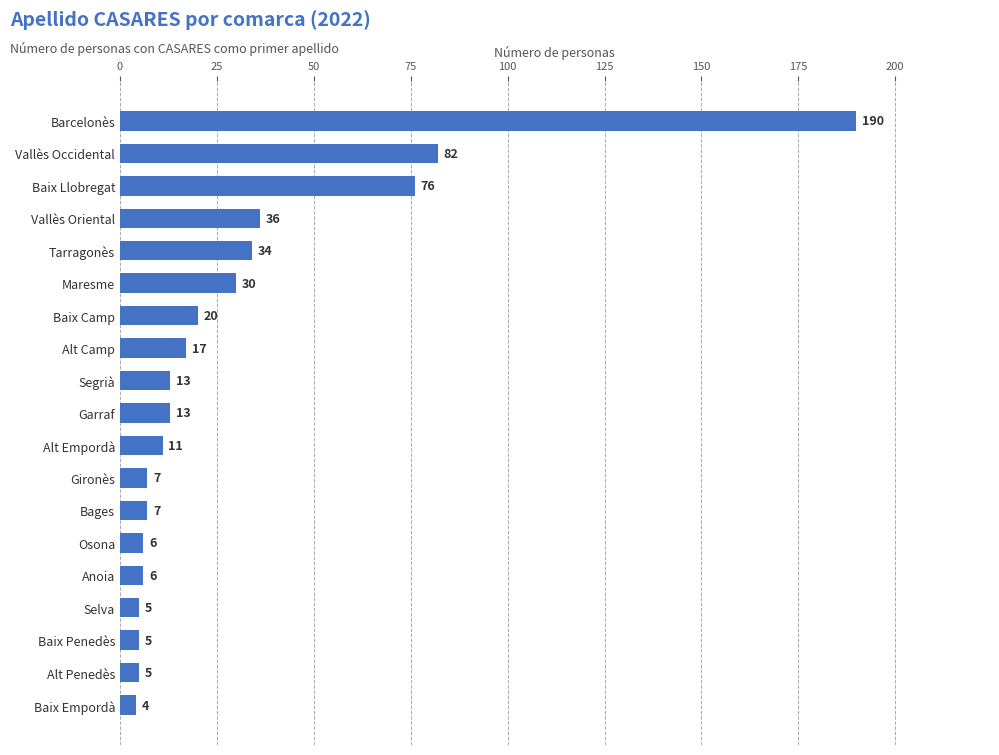

How many series are shown in this chart?

1